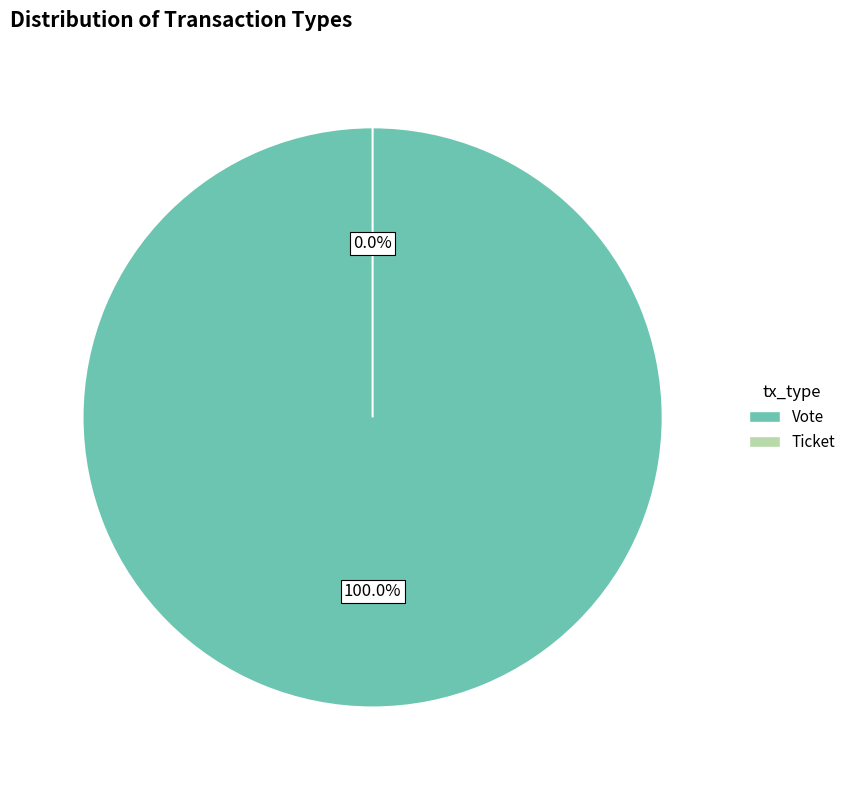

Rank the categories by value from lowest to highest.

Ticket, Vote